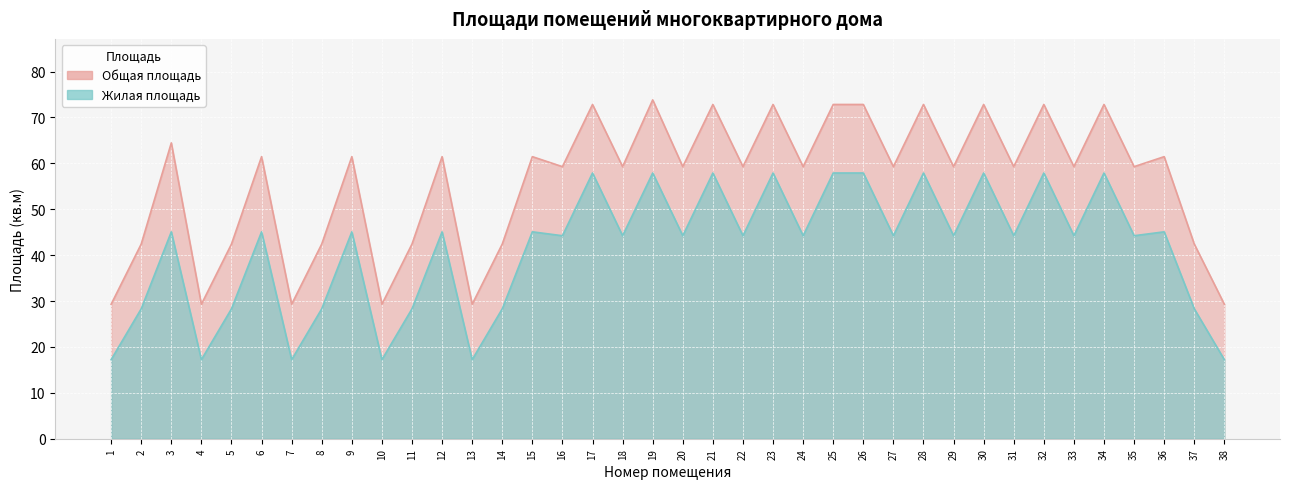

True or false: Общая площадь and Жилая площадь cross at least once.

False